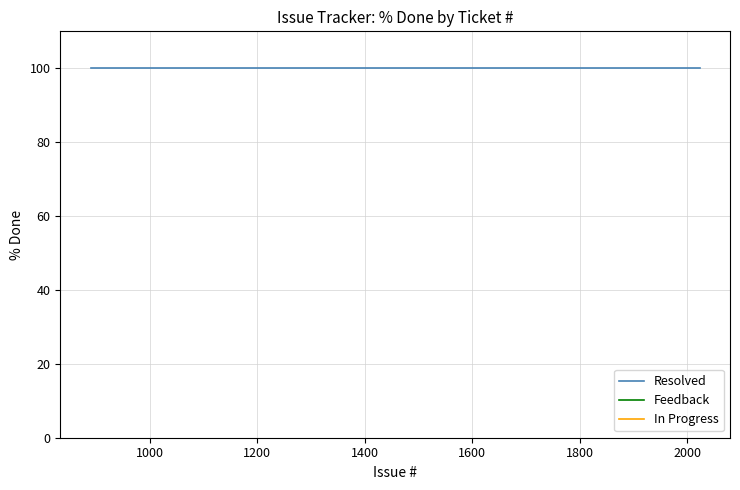

Which series has the largest total across all categories?

Resolved